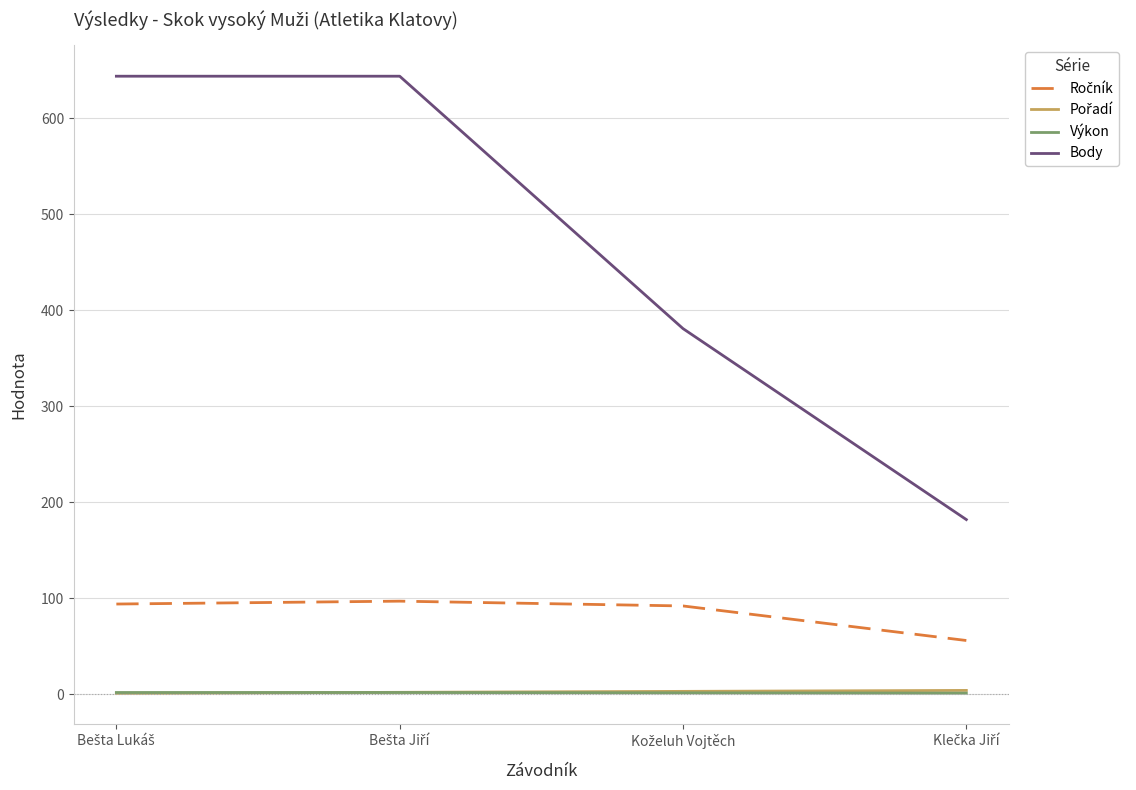

Which series has the largest total across all categories?

Body